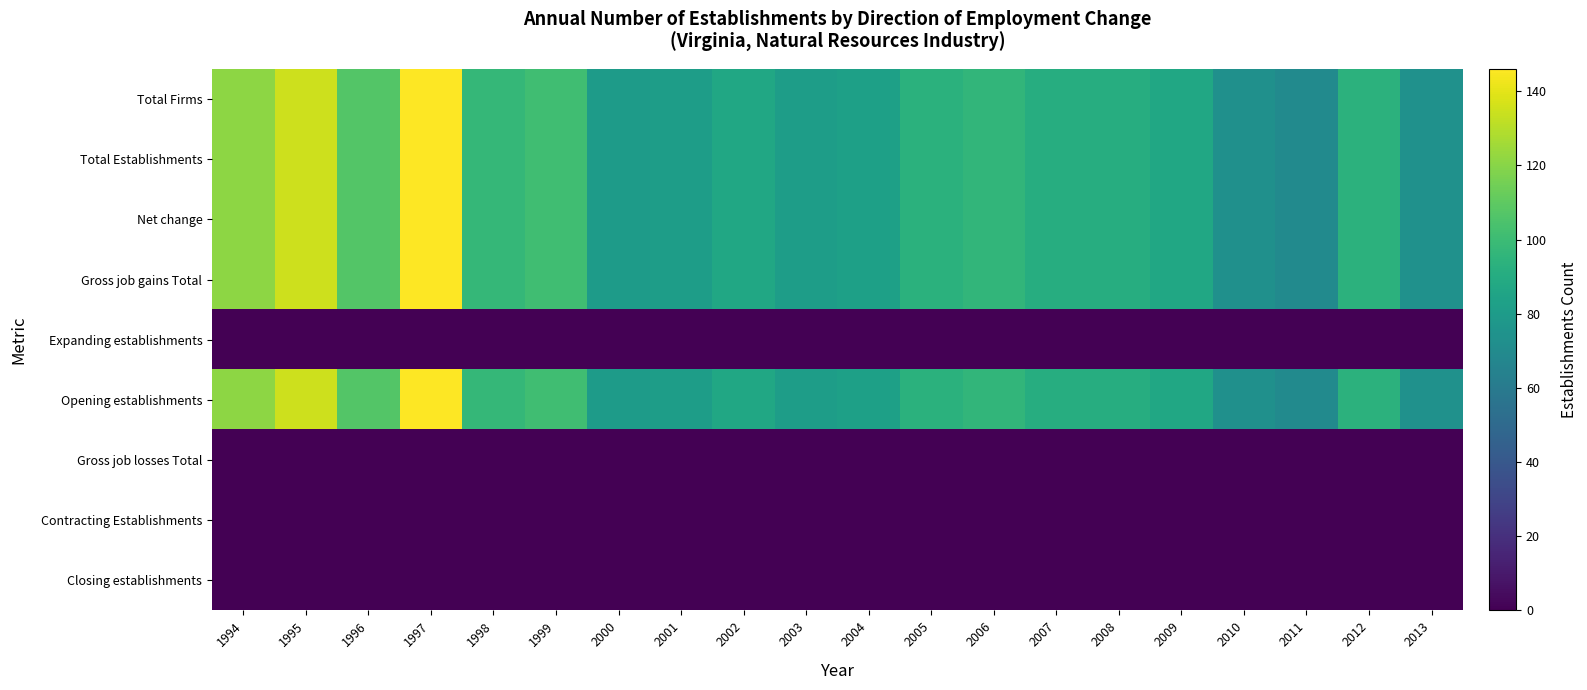

Which label corresponds to the smallest value in the chart?

1994